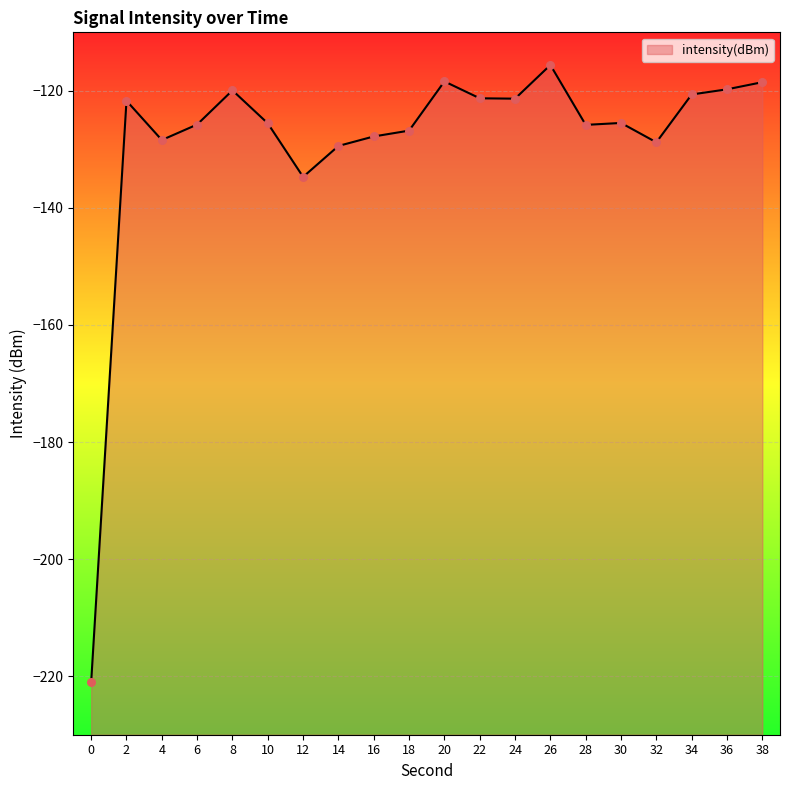

Which has a higher value, 4 or 16?

16